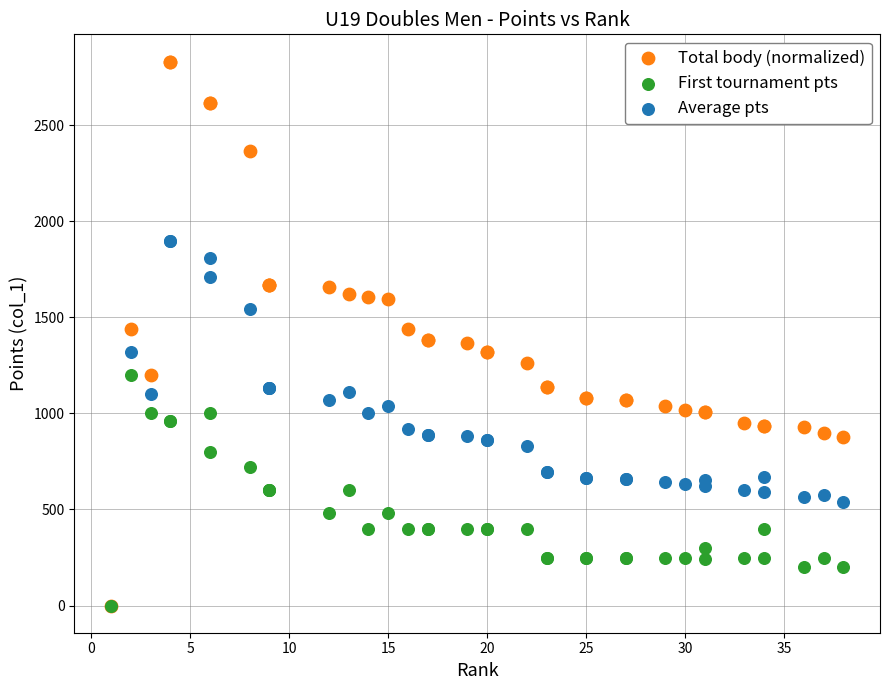

What are all the series names shown in the legend?

Total body (normalized), First tournament pts, Average pts